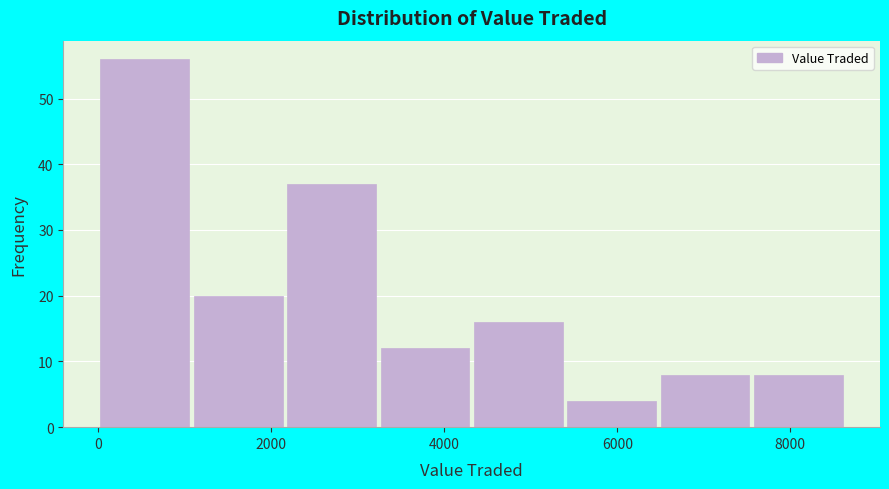

Reading left to right, transcribe this chart: for each bar, give the range it covers on the x-axis and its height. Neither the bar edges nor the heights are printed on the chart, so give them approximately, as read against the axes.

0 to 1200: 56
1200 to 2200: 20
2200 to 3200: 37
3200 to 4400: 12
4400 to 5400: 16
5400 to 6600: 4
6600 to 7600: 8
7600 to 8600: 8